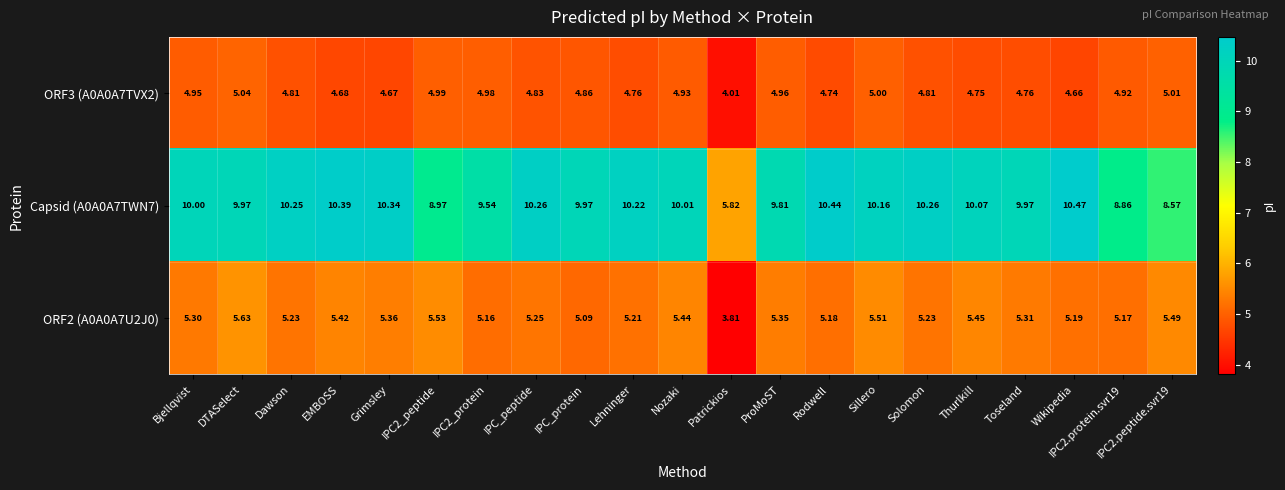

Is the value of Capsid (A0A0A7TWN7) at ProMoST greater than the value of ORF2 (A0A0A7U2J0) at Solomon?

Yes